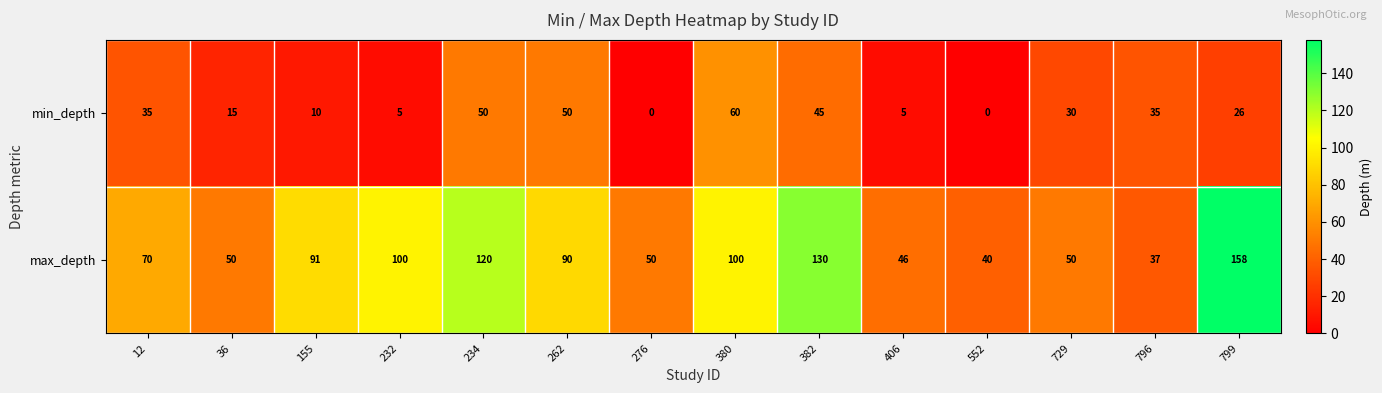

Rank the series by their average value, from lowest to highest.

min_depth, max_depth